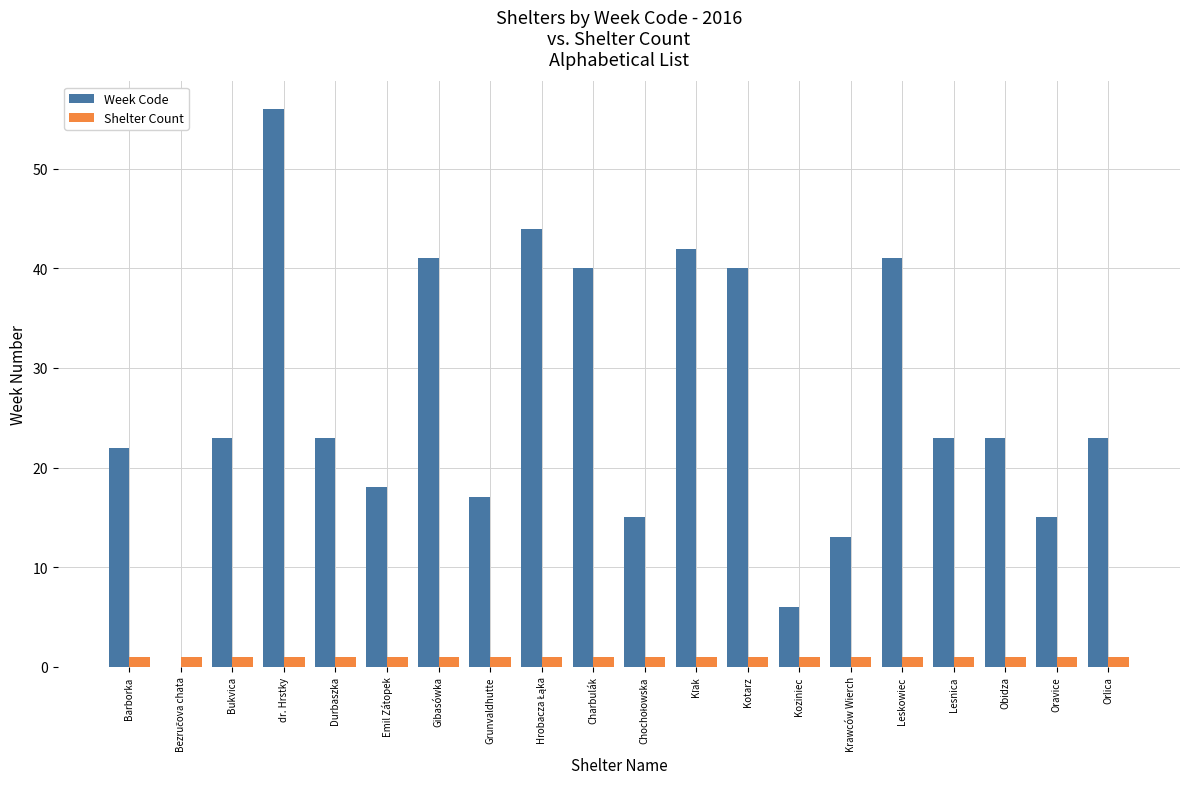

Between Krawców Wierch and Leskowiec, which series saw the biggest shift?

Week Code